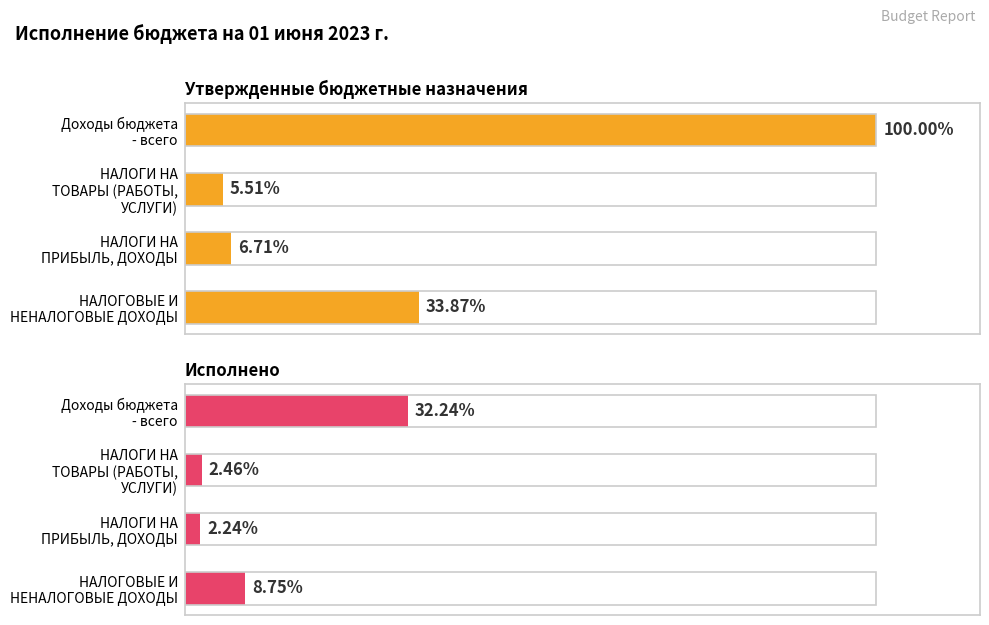

The value of Исполнено at НАЛОГИ НА ПРИБЫЛЬ, ДОХОДЫ is 339456.5. True or false?

False